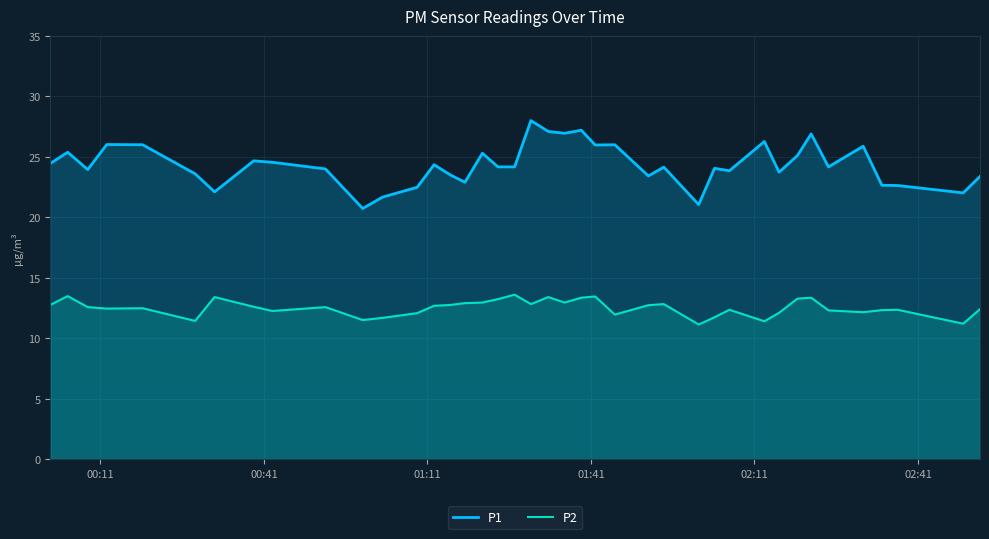

Rank the series by their average value, from lowest to highest.

P2, P1